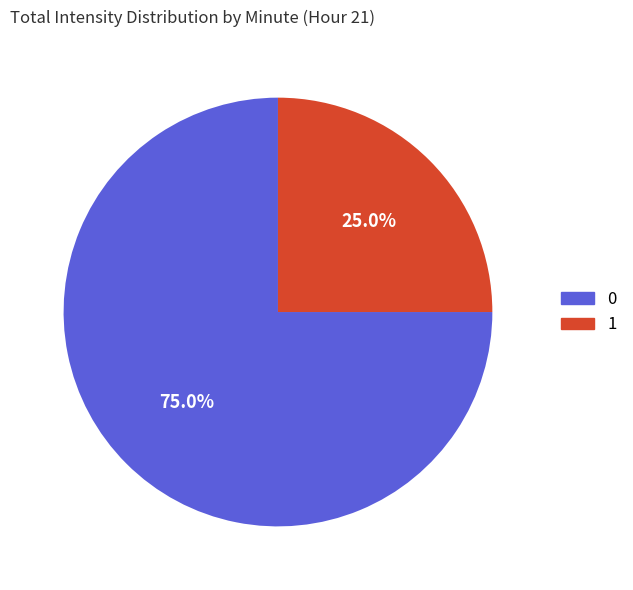

Does any single category account for the majority?

Yes